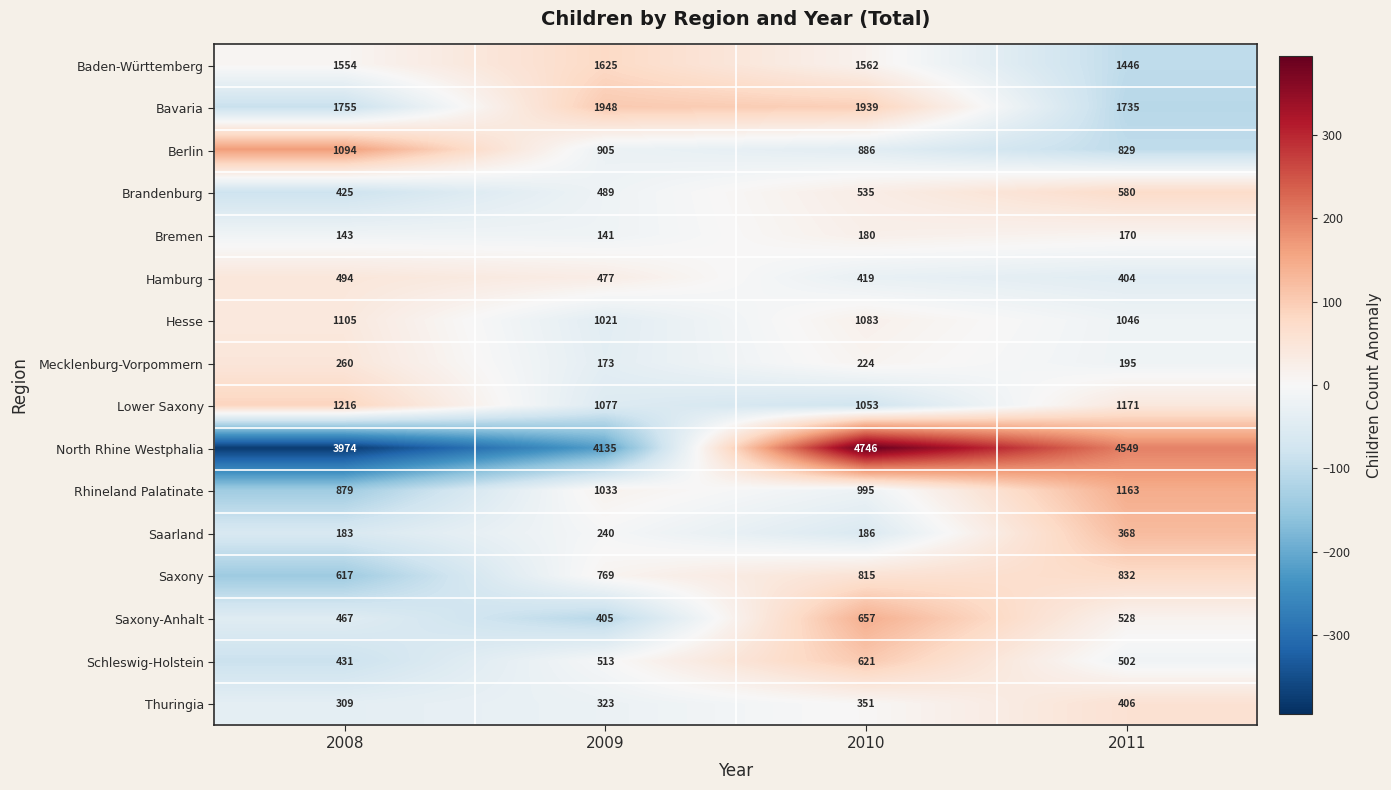

The value of Hesse at 2011 is 291. True or false?

False